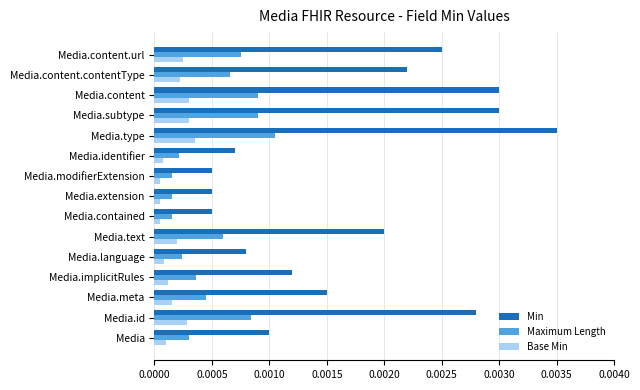

List the series in order of their peak value, highest first.

Min, Maximum Length, Base Min